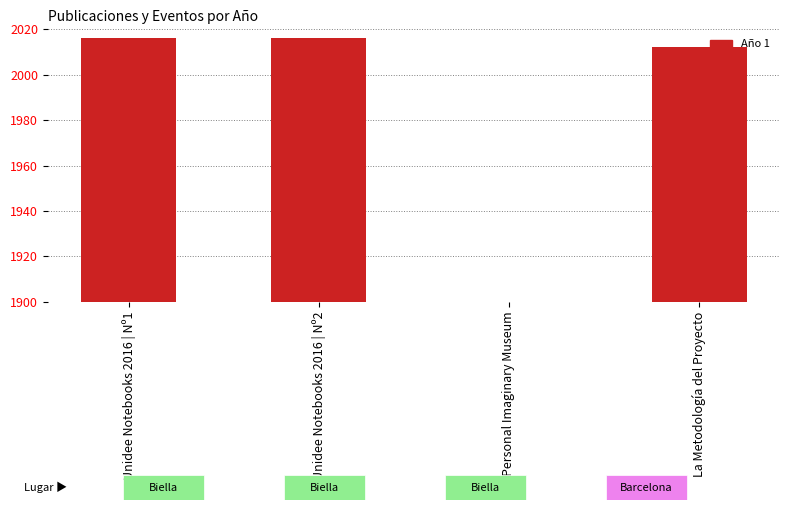

Rank the categories by value from highest to lowest.

Unidee Notebooks 2016 | Nº1, Unidee Notebooks 2016 | Nº2, La Metodología del Proyecto, Personal Imaginary Museum